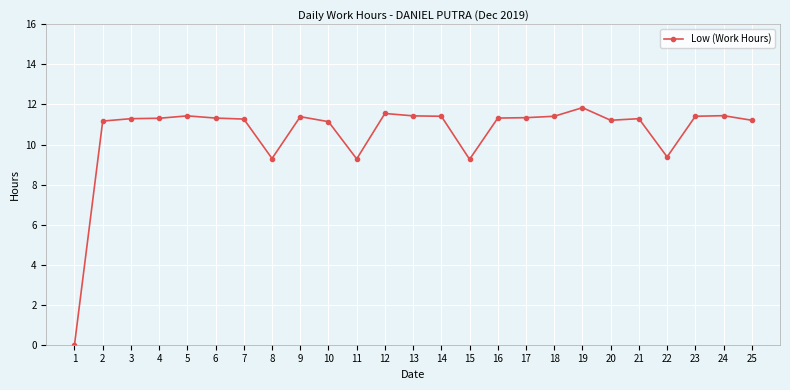

What is the value of the 16th point from the left?

11.3